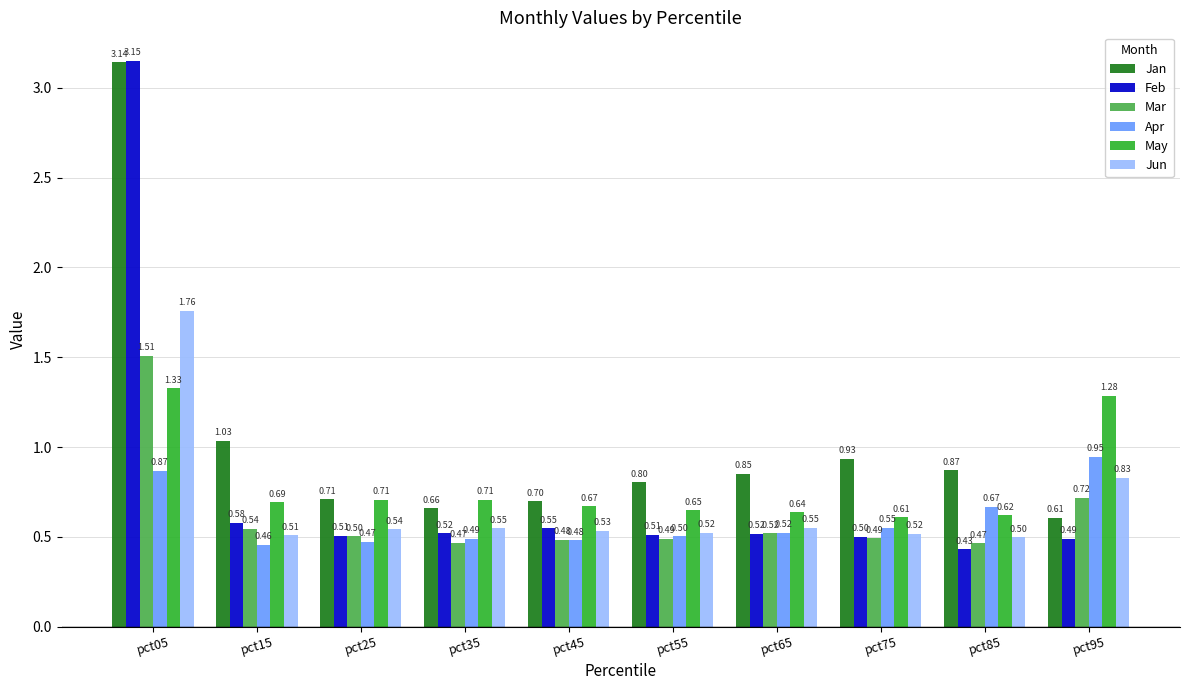

What is the total value across all series at pct45?

3.4